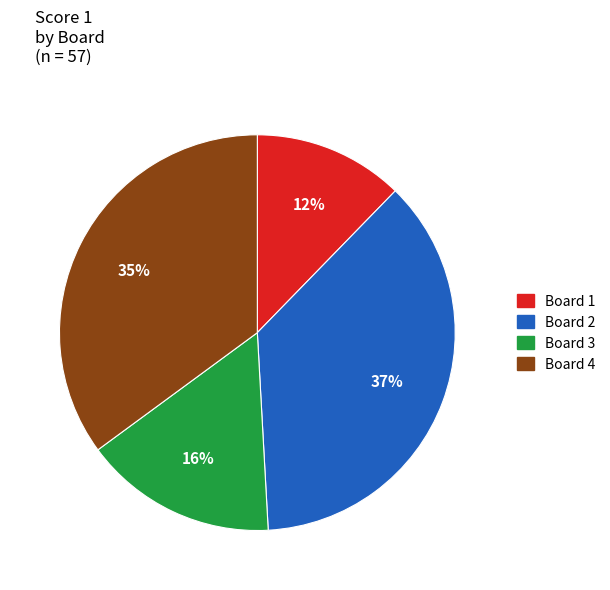

True or false: Board 3 accounts for 16% of the total.

True